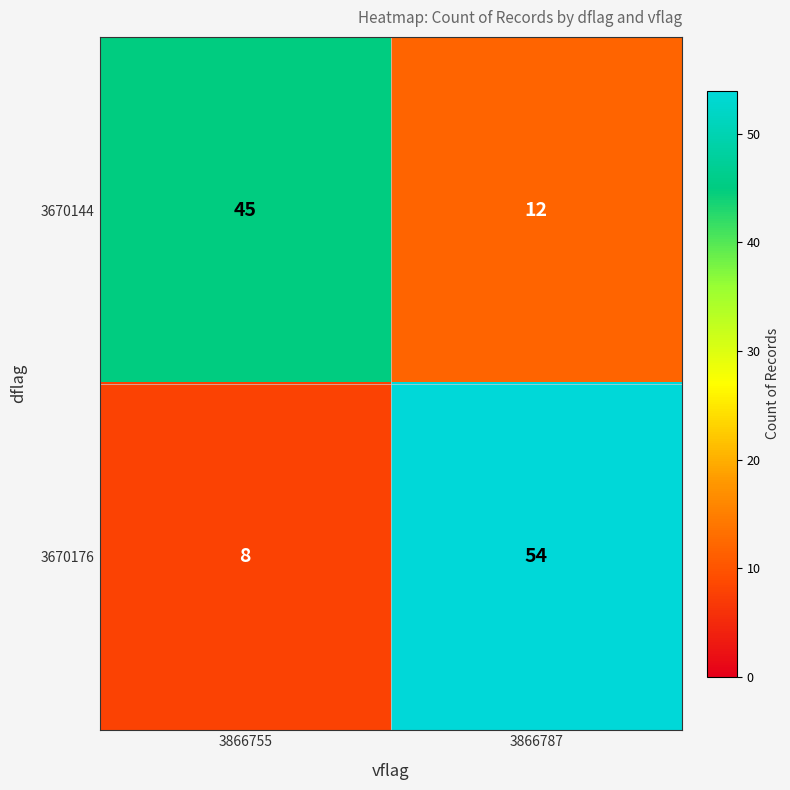

List the labels in order of 3670144 value, smallest first.

3866787, 3866755